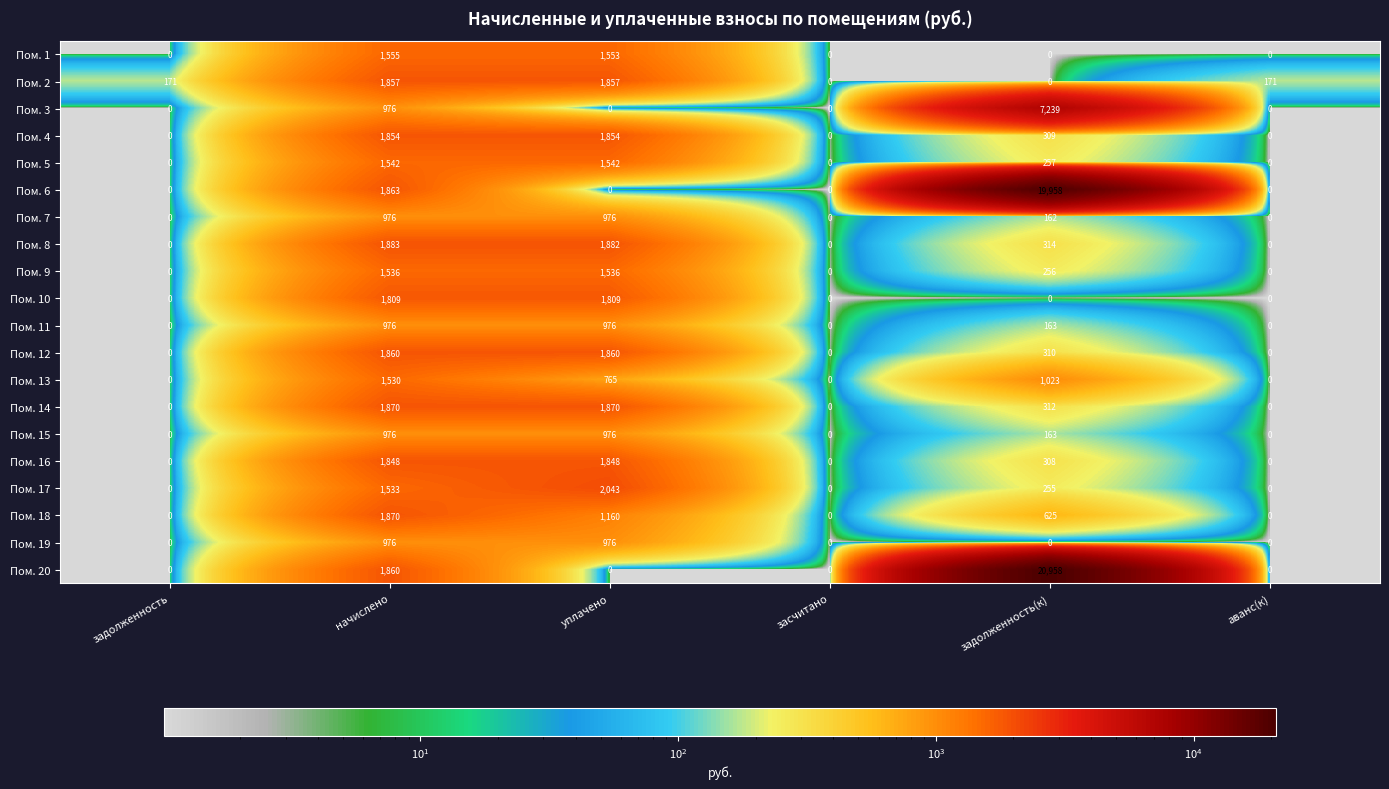

What is the highest value of the Пом. 4 series?

1854